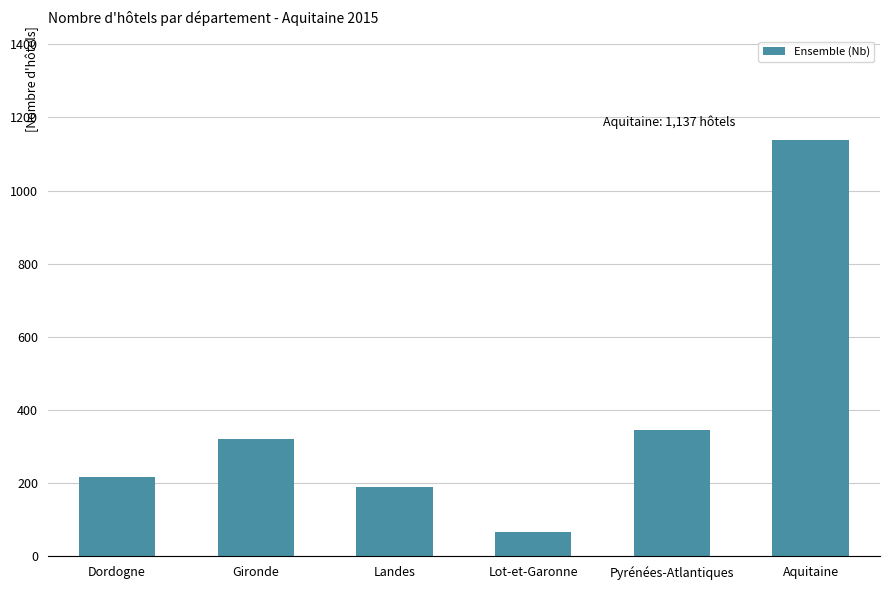

Reading right to left, extract all data points from this chart.

1137	345	66	189	320	217